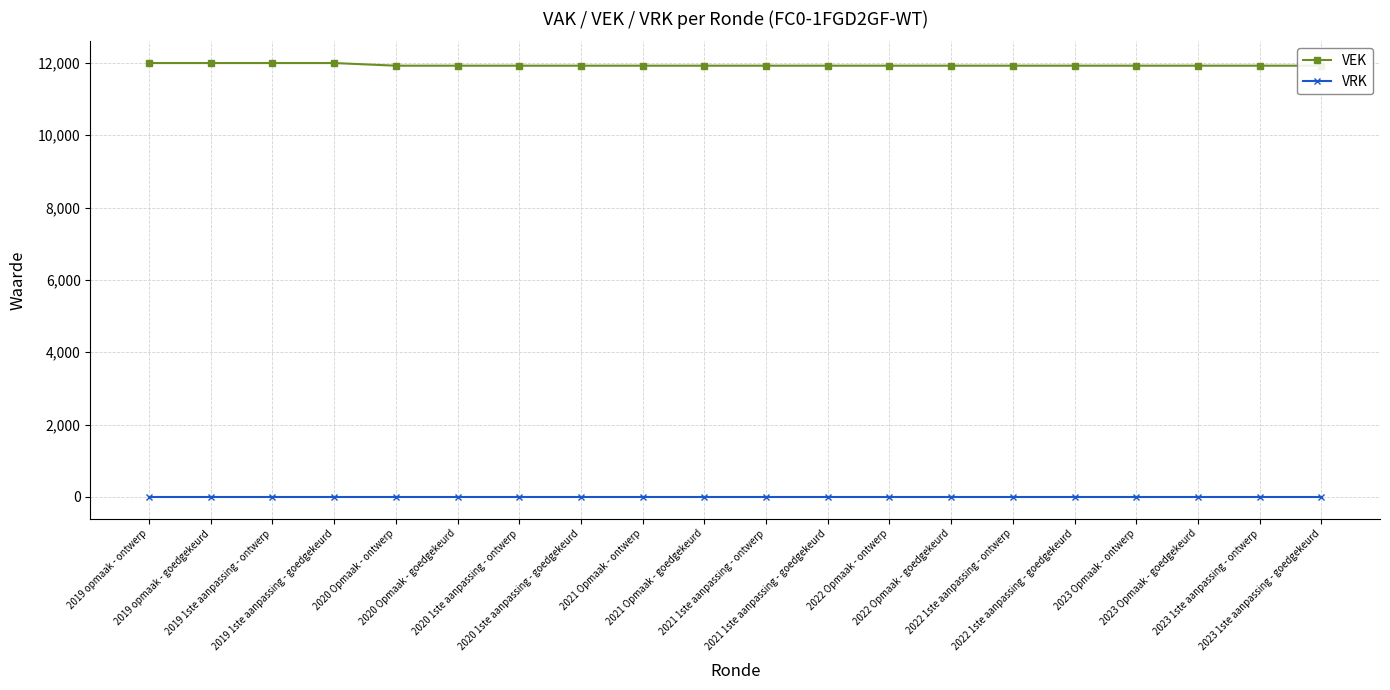

Reading left to right, transcribe all the data shown in this chart.

VEK: 2019 opmaak - ontwerp=11996	2019 opmaak - goedgekeurd=11996	2019 1ste aanpassing - ontwerp=11996	2019 1ste aanpassing - goedgekeurd=11996	2020 Opmaak - ontwerp=11923	2020 Opmaak - goedgekeurd=11923	2020 1ste aanpassing - ontwerp=11923	2020 1ste aanpassing - goedgekeurd=11923	2021 Opmaak - ontwerp=11923	2021 Opmaak - goedgekeurd=11923	2021 1ste aanpassing - ontwerp=11923	2021 1ste aanpassing - goedgekeurd=11923	2022 Opmaak - ontwerp=11923	2022 Opmaak - goedgekeurd=11923	2022 1ste aanpassing - ontwerp=11923	2022 1ste aanpassing - goedgekeurd=11923	2023 Opmaak - ontwerp=11923	2023 Opmaak - goedgekeurd=11923	2023 1ste aanpassing - ontwerp=11923	2023 1ste aanpassing - goedgekeurd=11923
VRK: 2019 opmaak - ontwerp=0	2019 opmaak - goedgekeurd=0	2019 1ste aanpassing - ontwerp=0	2019 1ste aanpassing - goedgekeurd=0	2020 Opmaak - ontwerp=0	2020 Opmaak - goedgekeurd=0	2020 1ste aanpassing - ontwerp=0	2020 1ste aanpassing - goedgekeurd=0	2021 Opmaak - ontwerp=0	2021 Opmaak - goedgekeurd=0	2021 1ste aanpassing - ontwerp=0	2021 1ste aanpassing - goedgekeurd=0	2022 Opmaak - ontwerp=0	2022 Opmaak - goedgekeurd=0	2022 1ste aanpassing - ontwerp=0	2022 1ste aanpassing - goedgekeurd=0	2023 Opmaak - ontwerp=0	2023 Opmaak - goedgekeurd=0	2023 1ste aanpassing - ontwerp=0	2023 1ste aanpassing - goedgekeurd=0